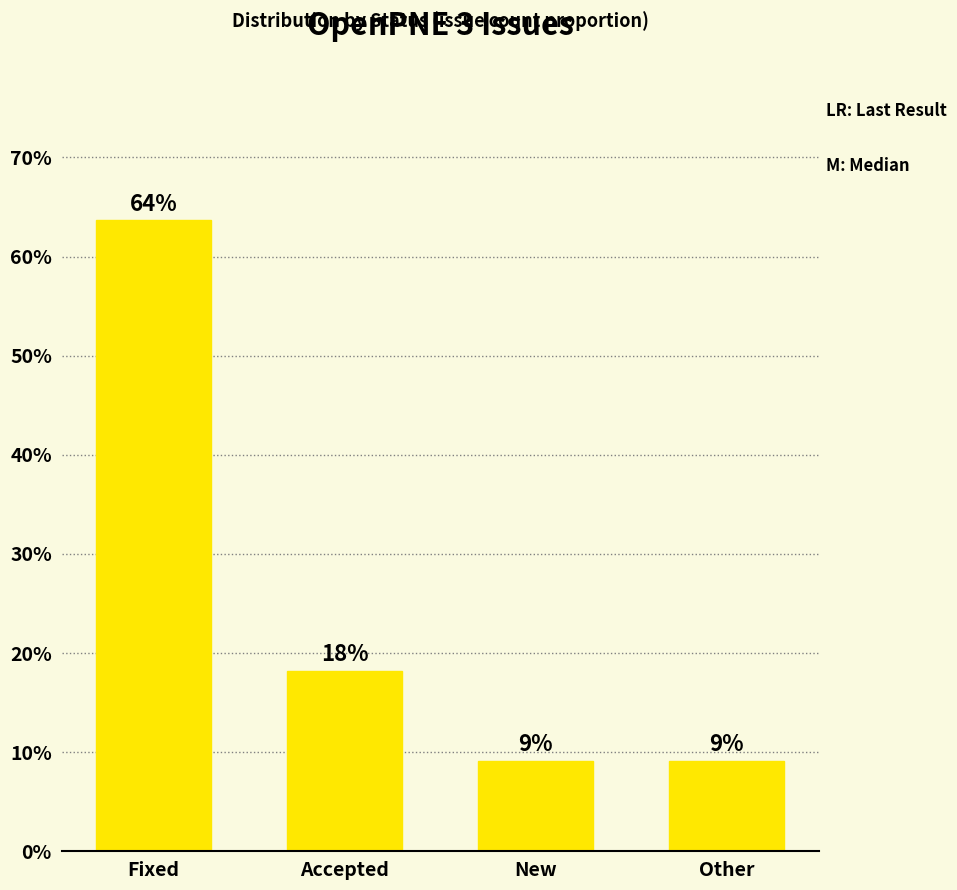

How many bars are there in total?

4